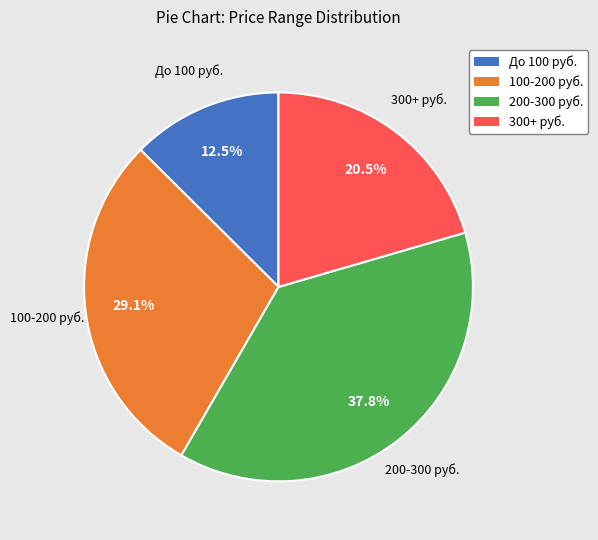

Is there a majority slice in this chart?

No